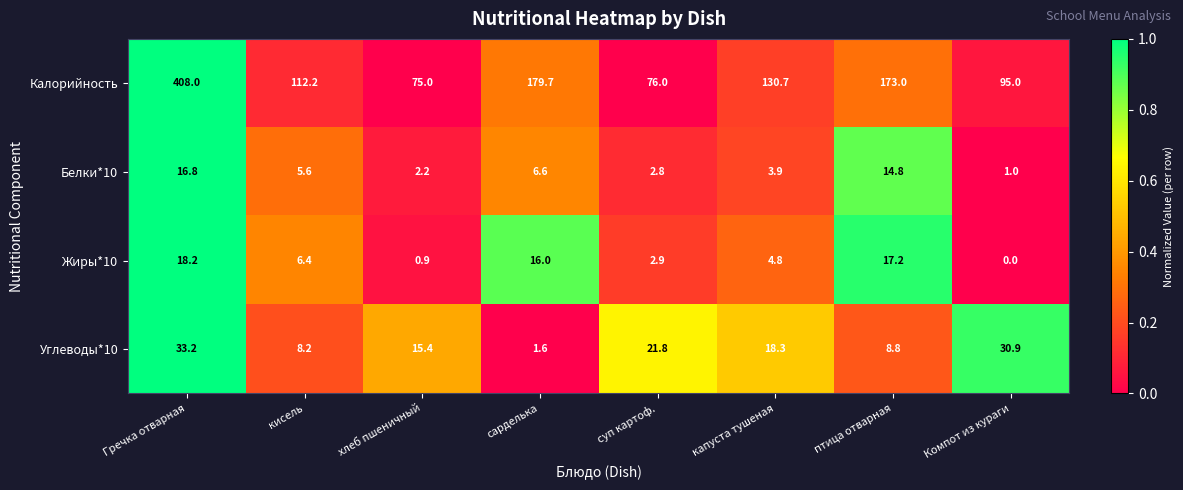

What is the spread (max minus min) of values at кисель?

106.6